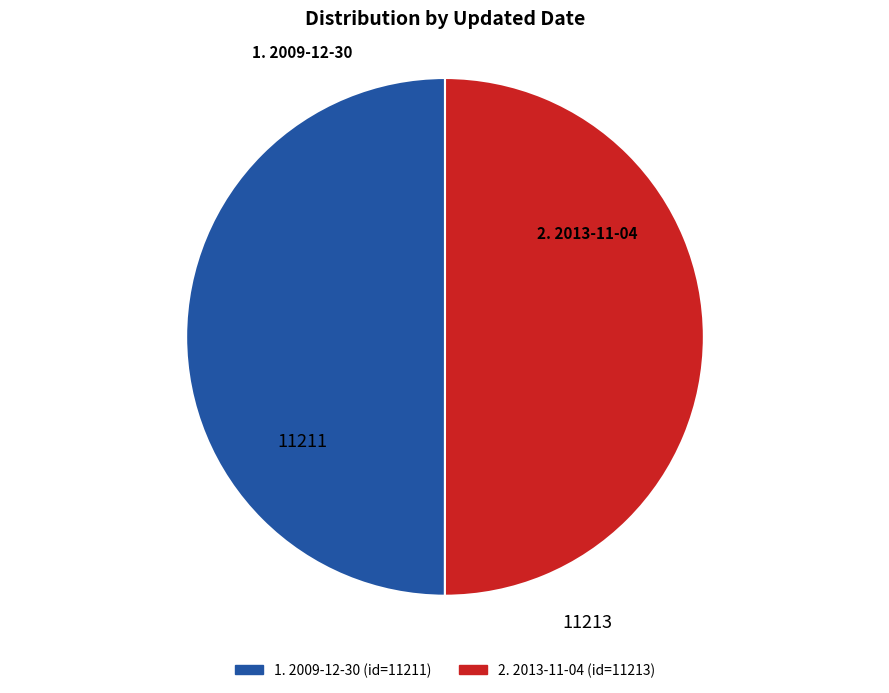

Combined, do 1. 2009-12-30 and 2. 2013-11-04 account for over 50%?

Yes